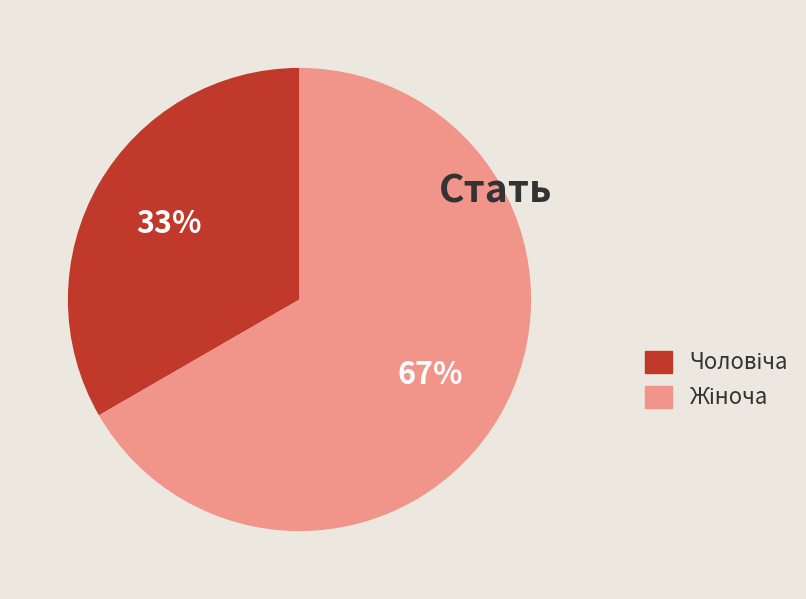

Is there a majority slice in this chart?

Yes